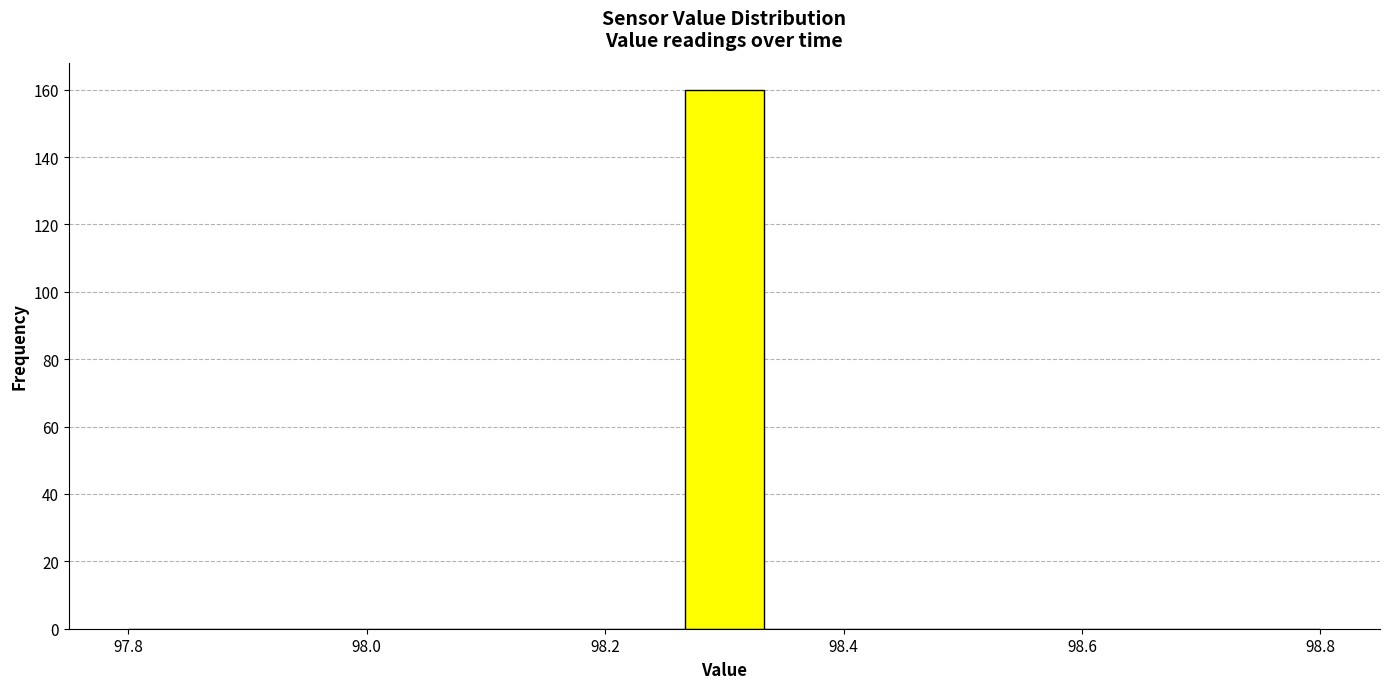

Read against the x-axis, roughly where is the centre of the tallest bar?

98.30